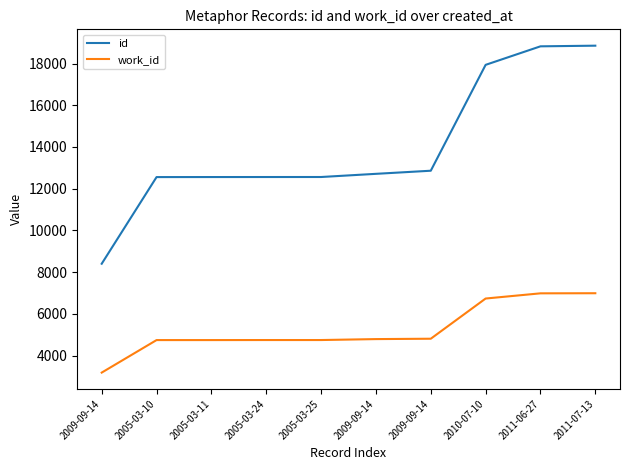

Which has a higher value, 2011-06-27 or 2010-07-10?

2011-06-27